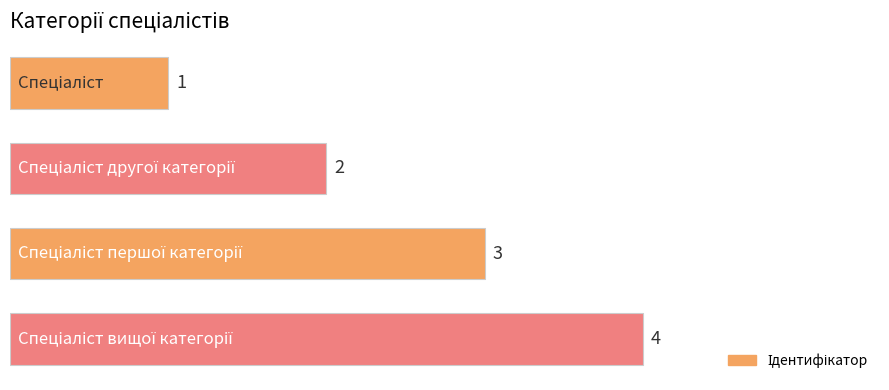

How many bars are there in total?

4